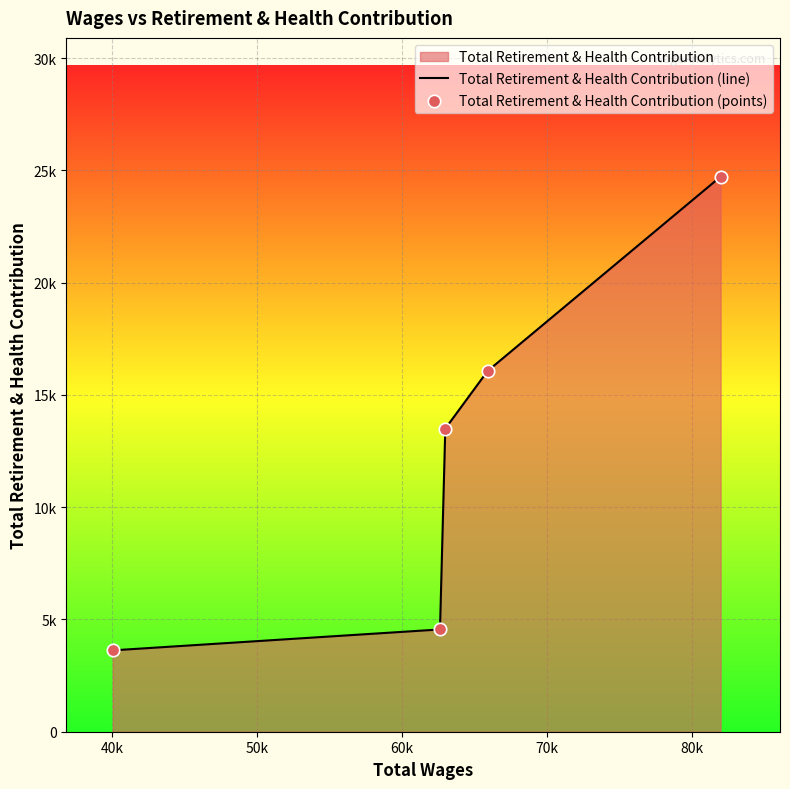

Is the value of Total Retirement & Health Contribution (points) at 40k greater than the value of Total Retirement & Health Contribution (line) at 30k?

Yes